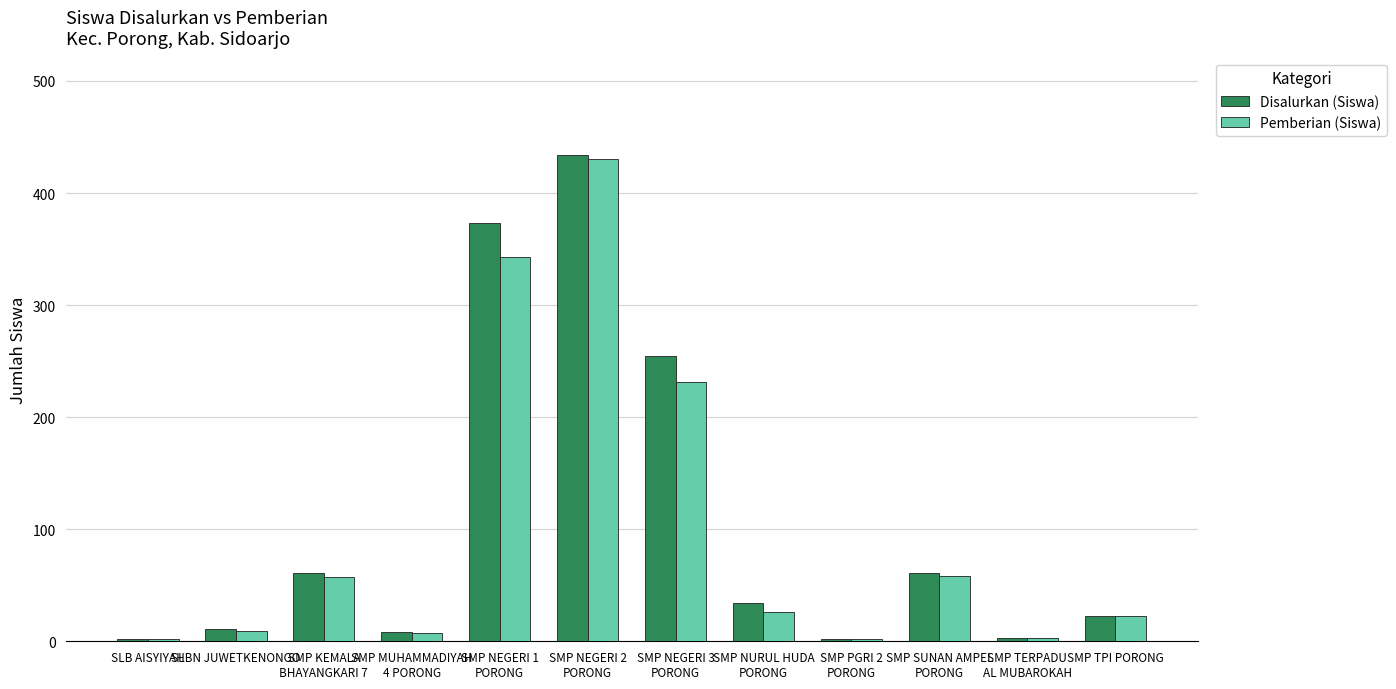

What is the maximum value shown in the chart?

434